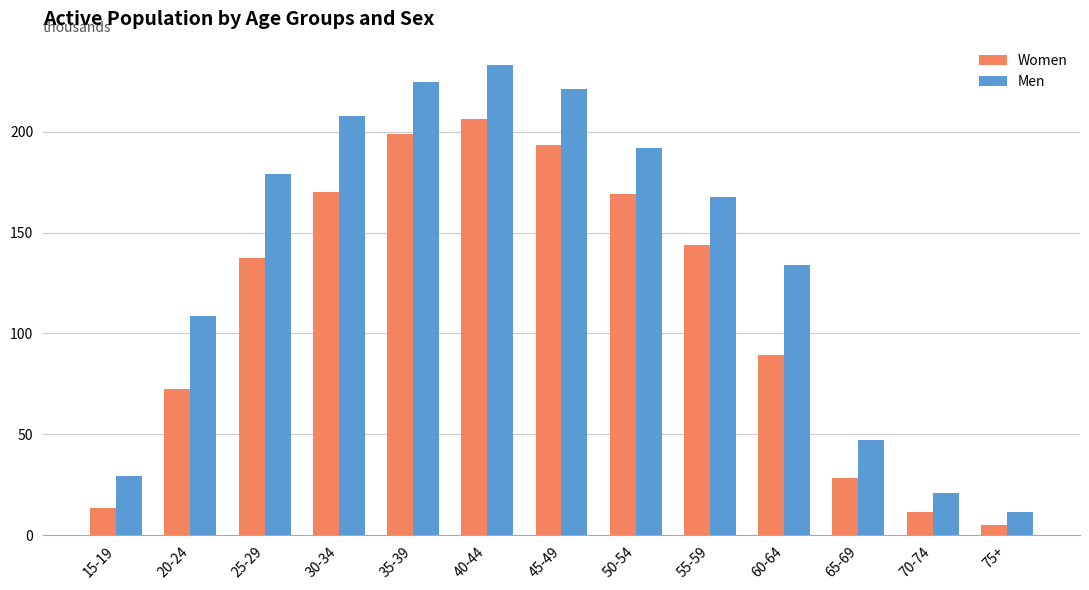

At which label does Women first exceed 137?

25-29